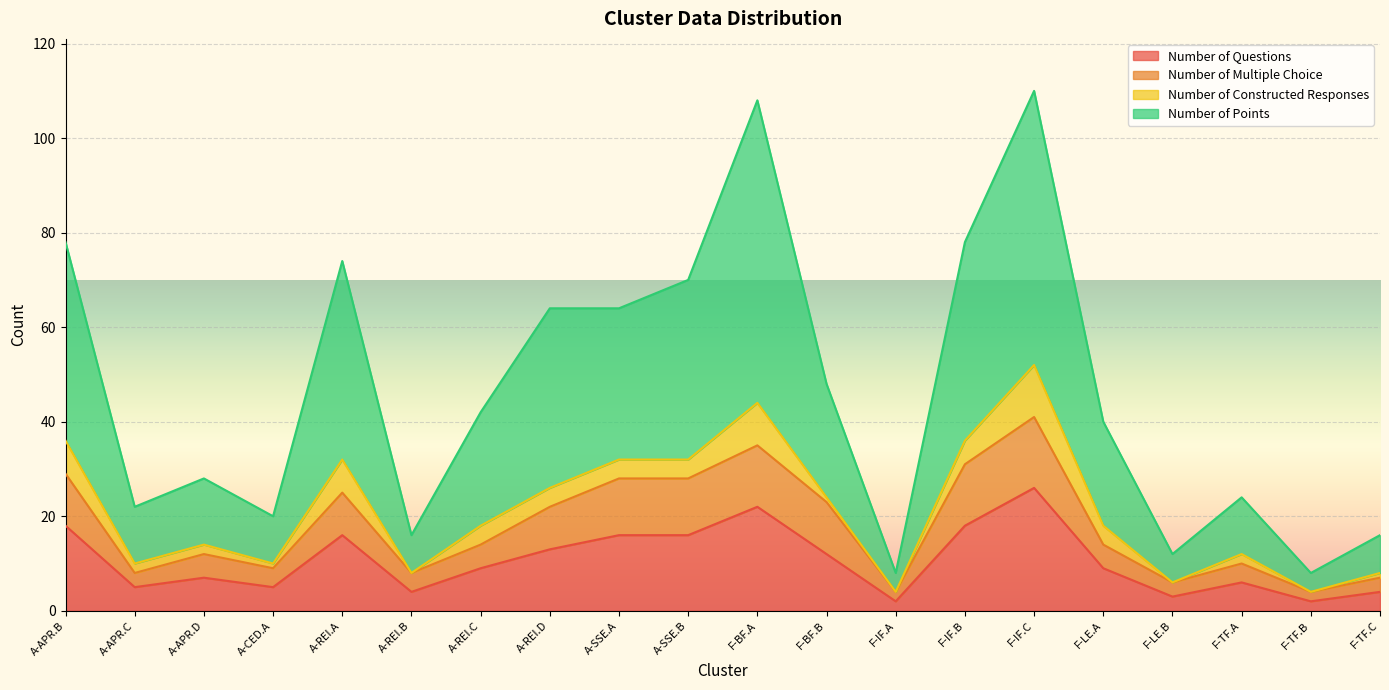

True or false: Number of Points and Number of Questions cross at least once.

False